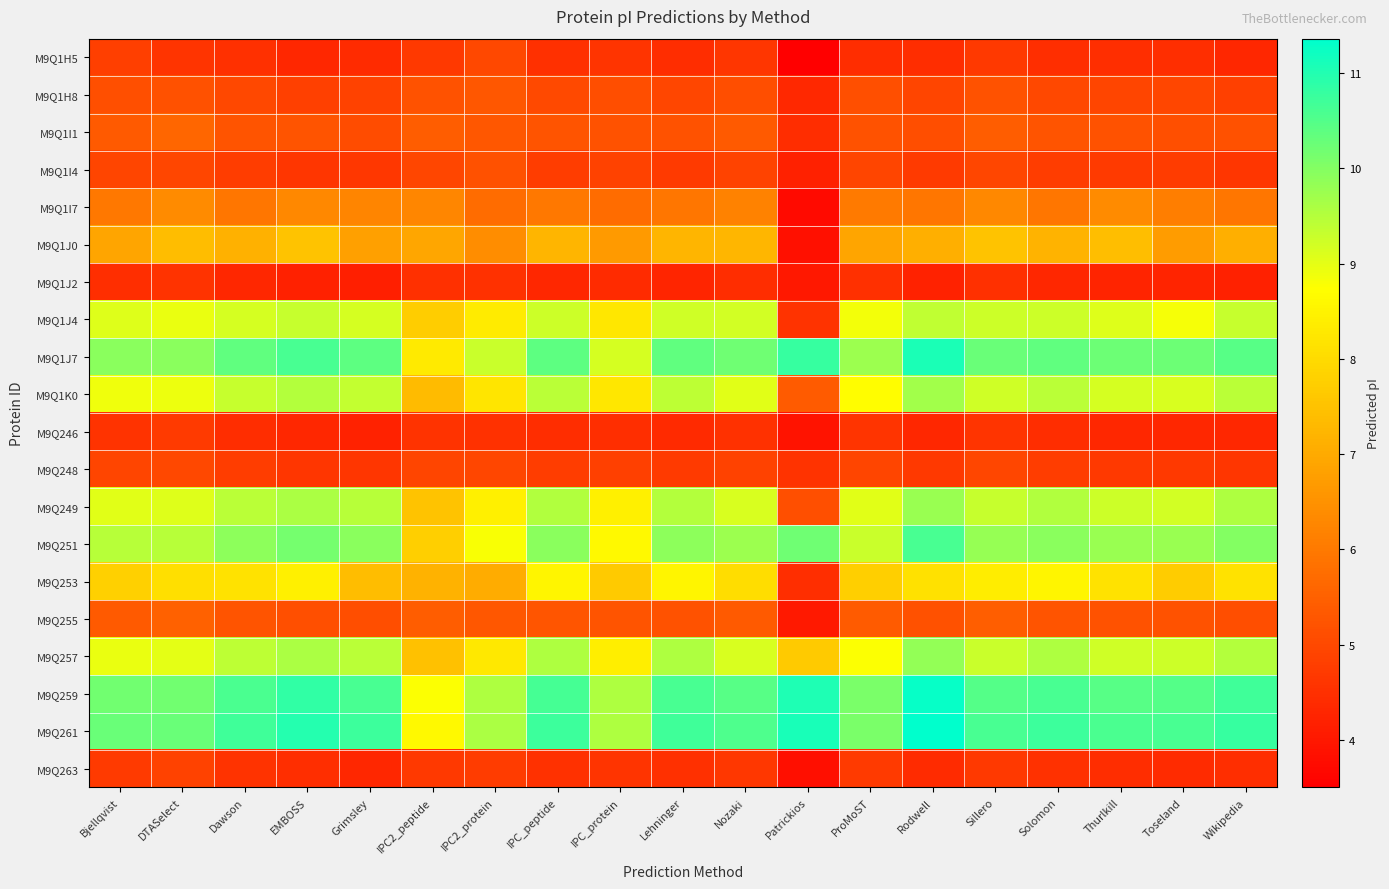

What is the difference between the highest and lowest values at IPC2_peptide?

4.3